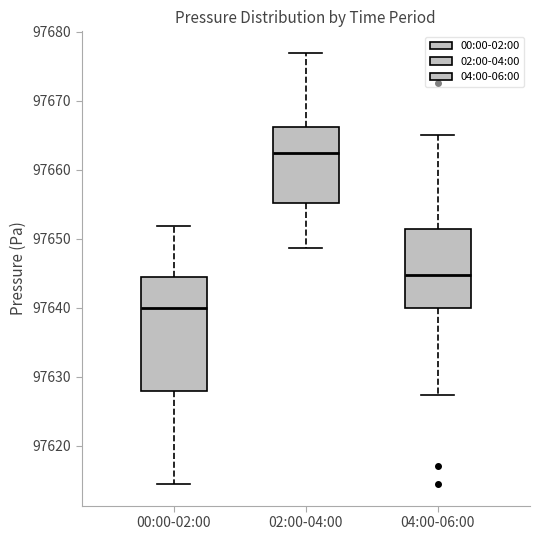

Where is the upper edge of the box for 04:00-06:00 on the y-axis? The values are not printed on the chart, so give them approximately, as read against the axis.

97651